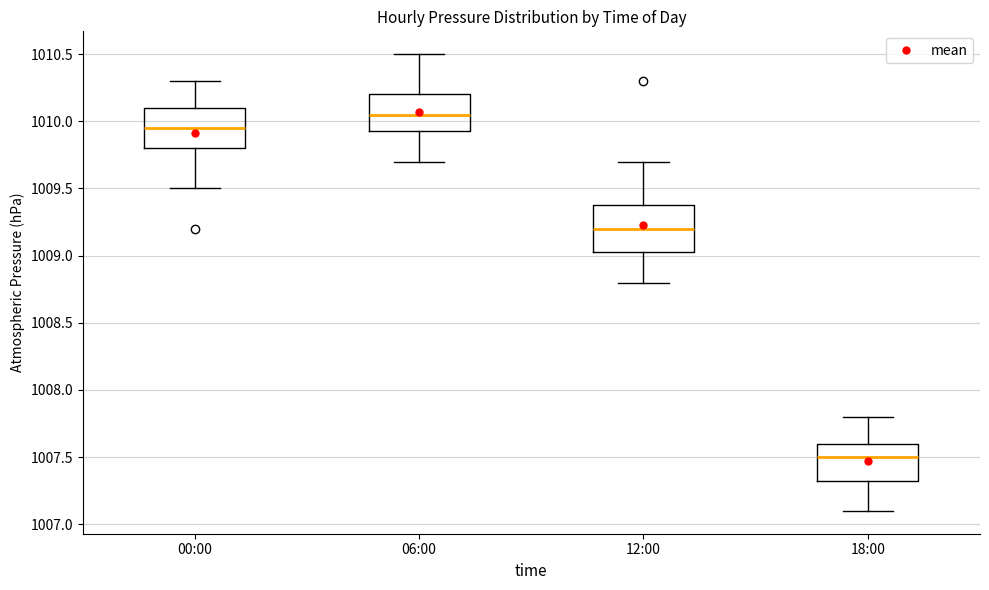

Which box has the lowest median line?

18:00